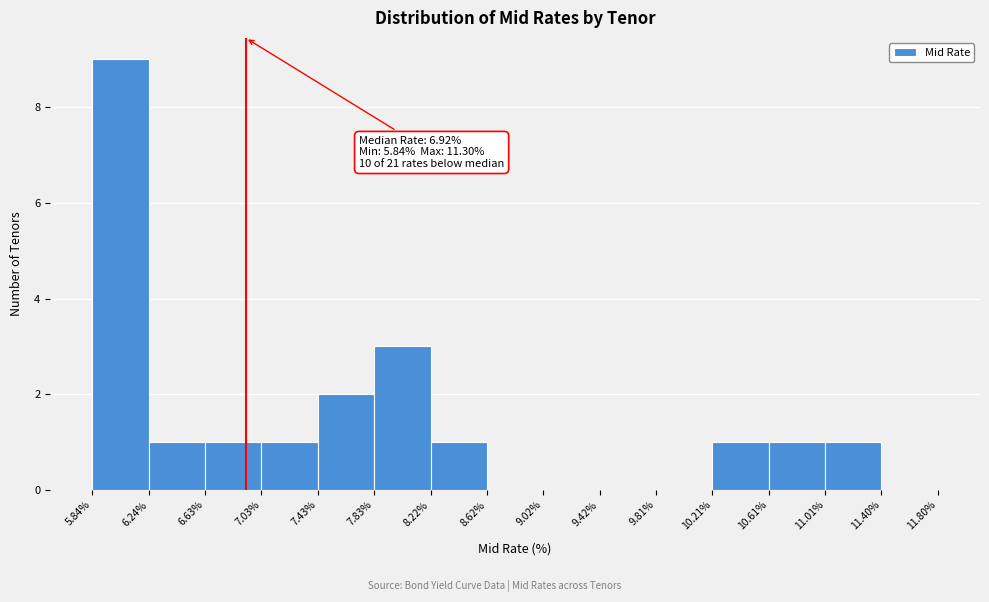

Over which range of the x-axis is the bar tallest?

5.84% to 6.24%